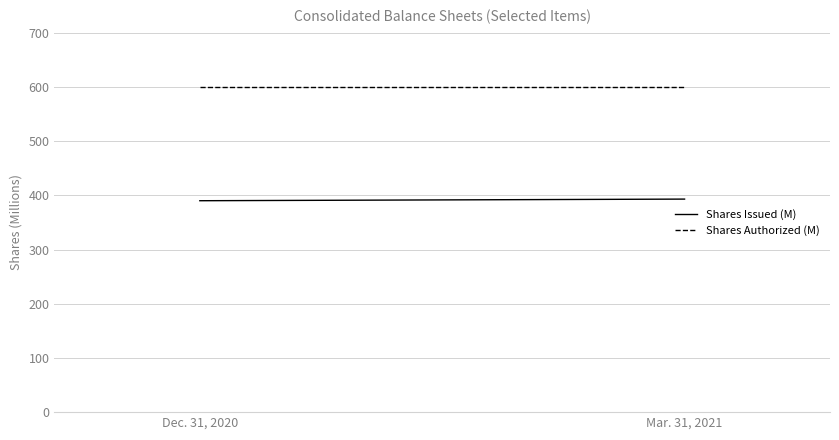

What is the sum of all Shares Issued (M) values?

783